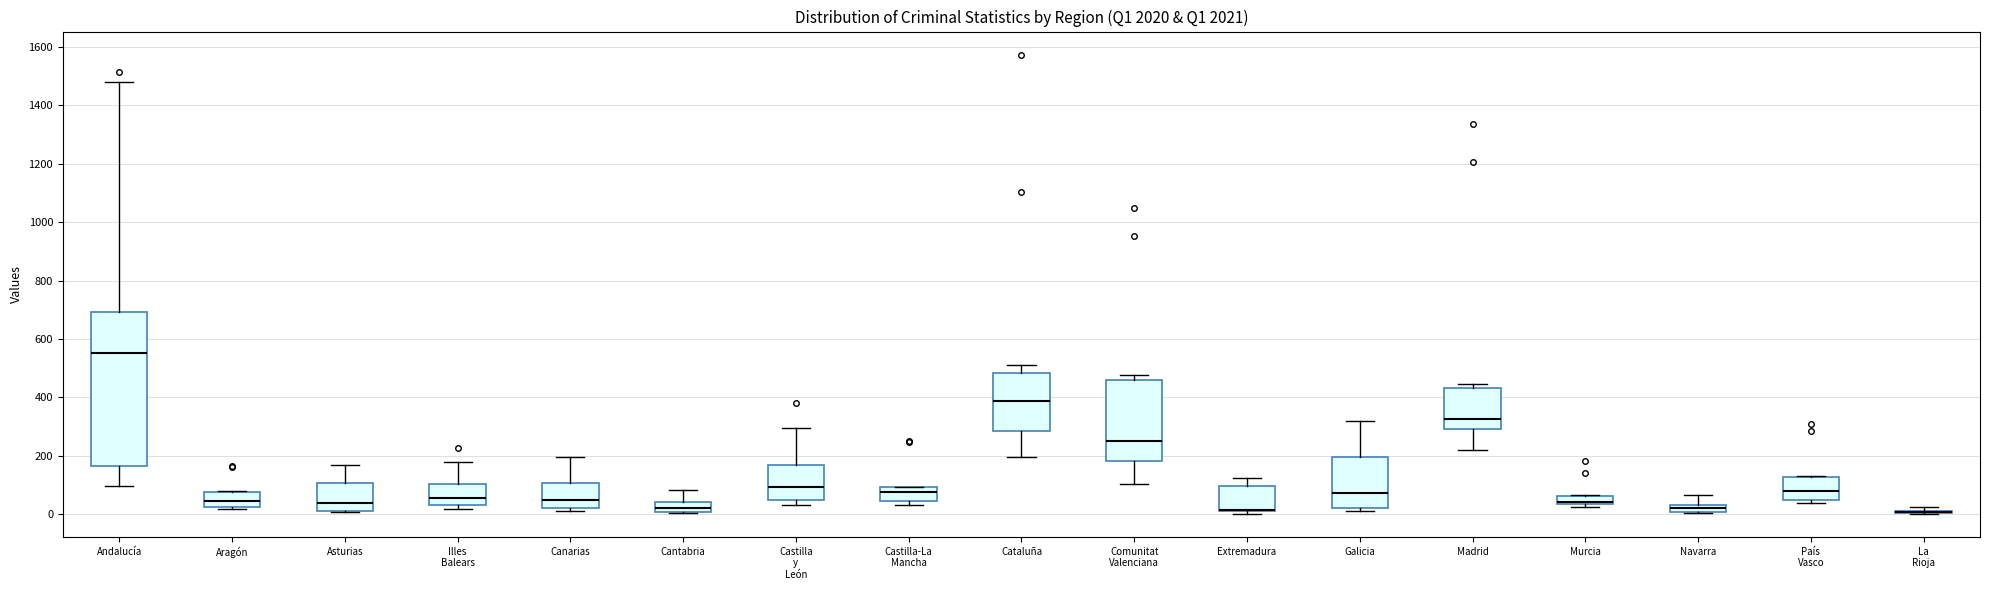

Comparing the boxes themselves (not the whiskers), which one is the tallest?

Andalucía